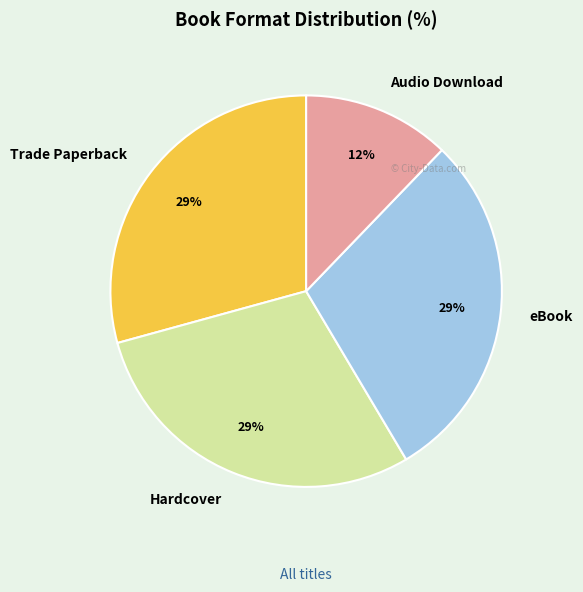

To the nearest percent, what is the difference between the largest and smallest slice percentages?

17%